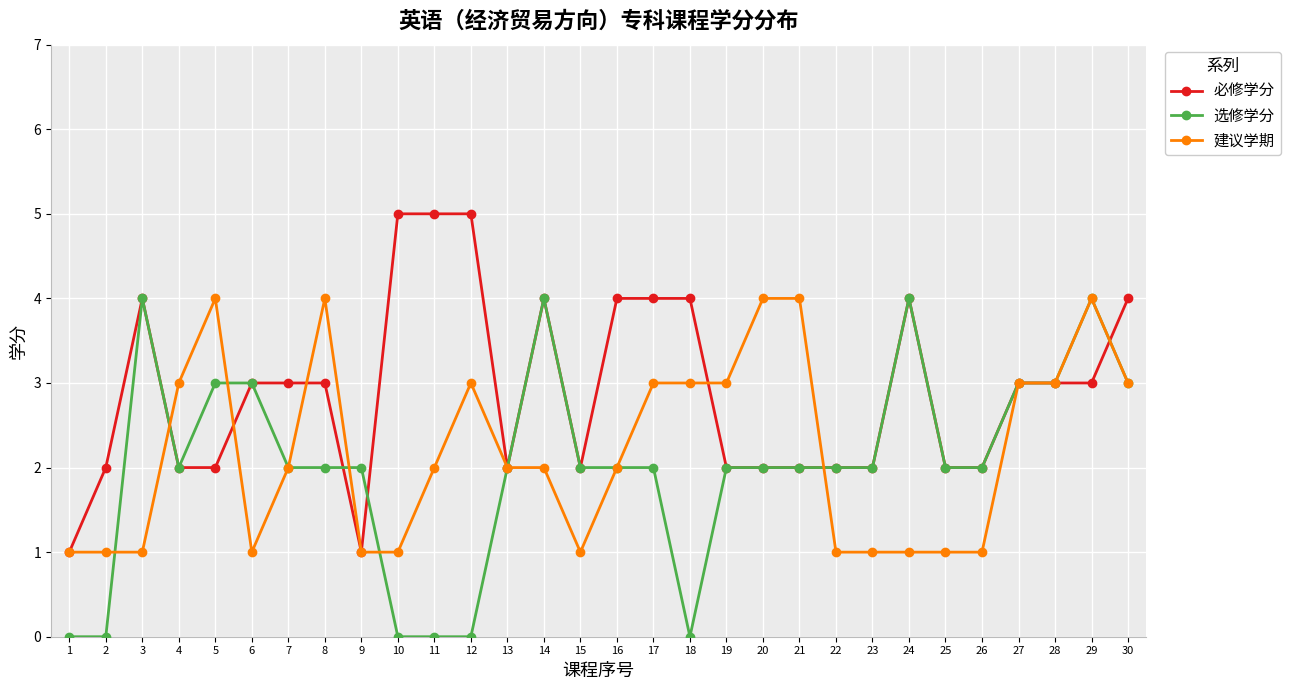

At which label does 选修学分 first exceed 2?

3